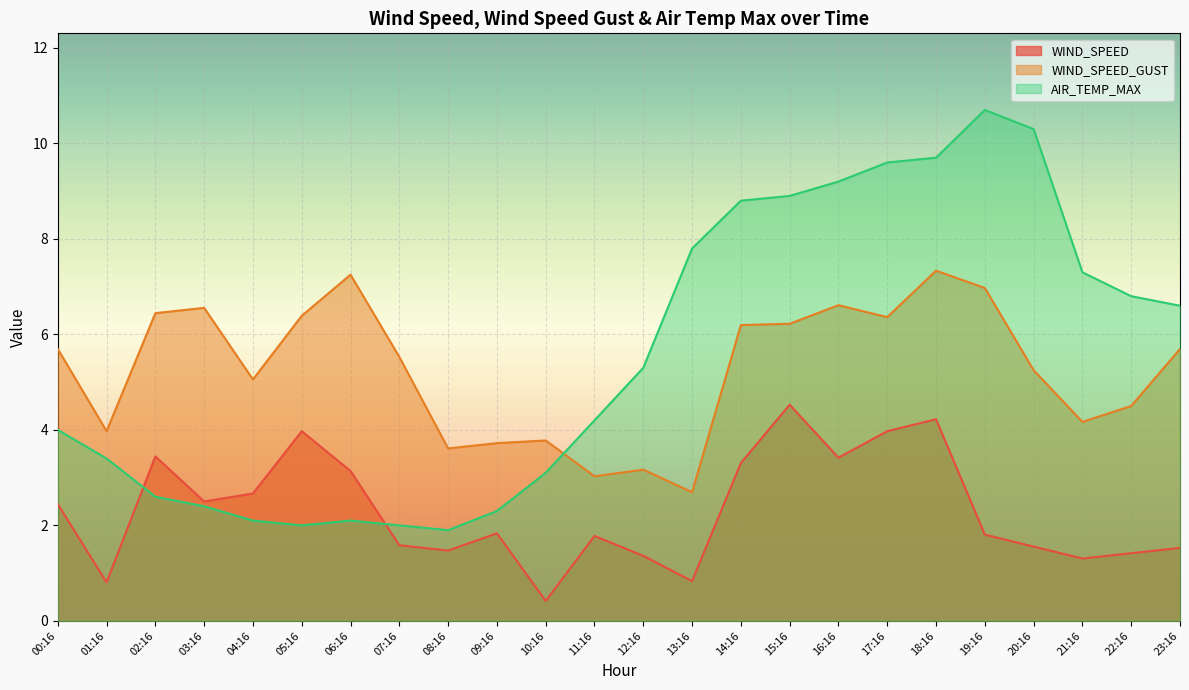

Reading left to right, list all the values displayed in this chart.

WIND_SPEED: 2.4	0.8	3.4	2.5	2.7	4.0	3.1	1.6	1.5	1.8	0.4	1.8	1.4	0.8	3.3	4.5	3.4	4.0	4.2	1.8	1.6	1.3	1.4	1.5
WIND_SPEED_GUST: 5.7	4.0	6.4	6.6	5.1	6.4	7.2	5.5	3.6	3.7	3.8	3.0	3.2	2.7	6.2	6.2	6.6	6.4	7.3	7.0	5.2	4.2	4.5	5.7
AIR_TEMP_MAX: 4.0	3.4	2.6	2.4	2.1	2.0	2.1	2.0	1.9	2.3	3.1	4.2	5.3	7.8	8.8	8.9	9.2	9.6	9.7	10.7	10.3	7.3	6.8	6.6